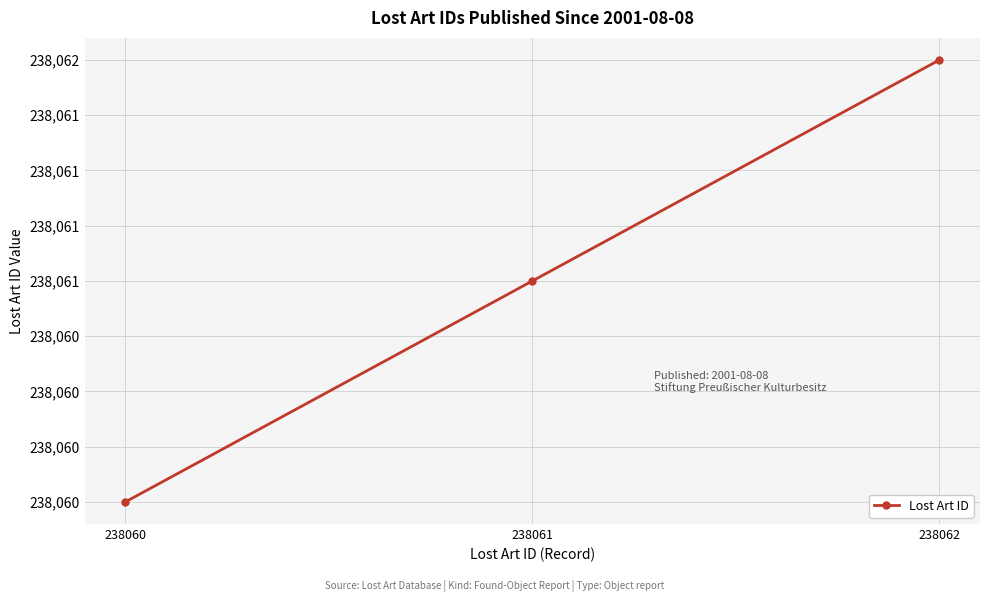

Reading left to right, transcribe all the data shown in this chart.

238060=238060	238061=238061	238062=238062